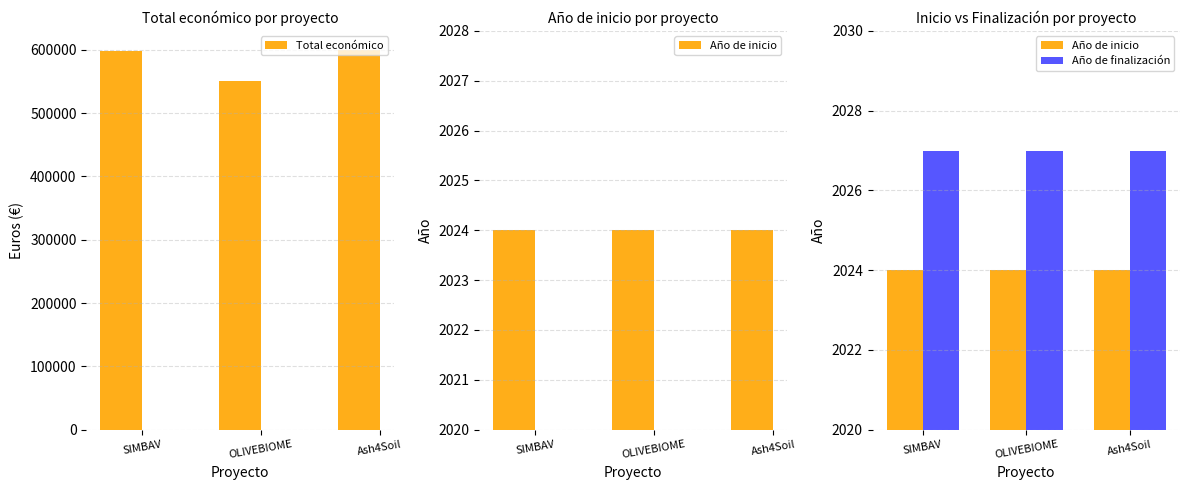

What are all the series names shown in the legend?

Total económico, Año de inicio, Año de finalización